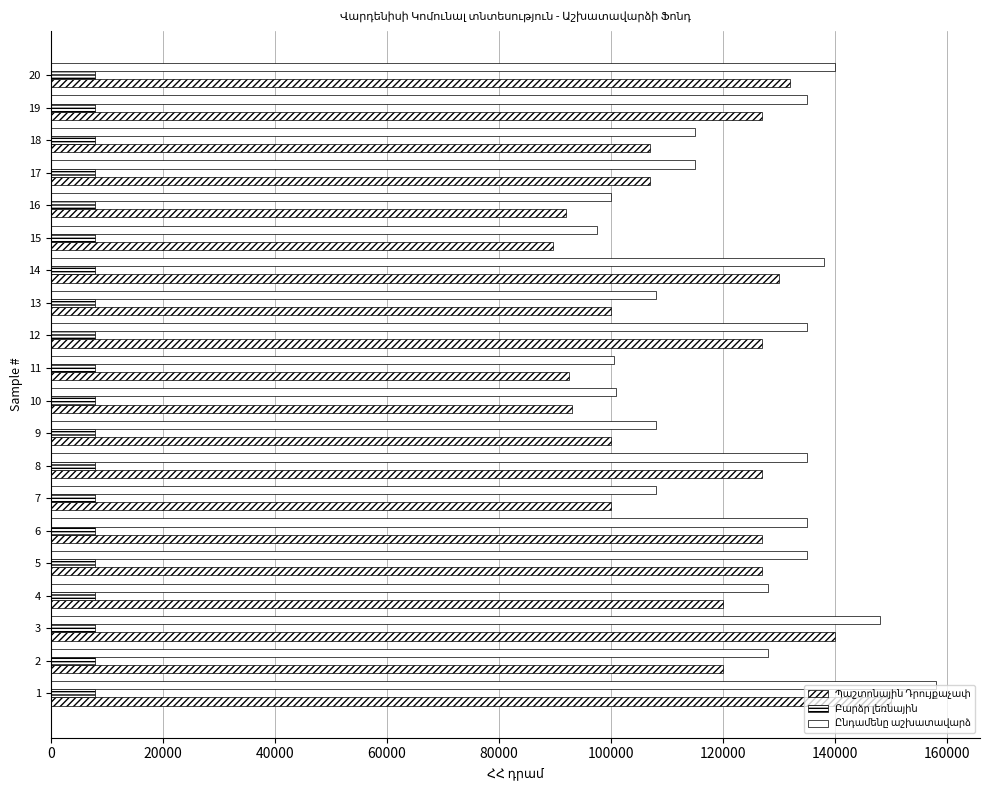

The Պաշտոնային Դրույքաչափ series shows 215800.5 at 2. True or false?

False